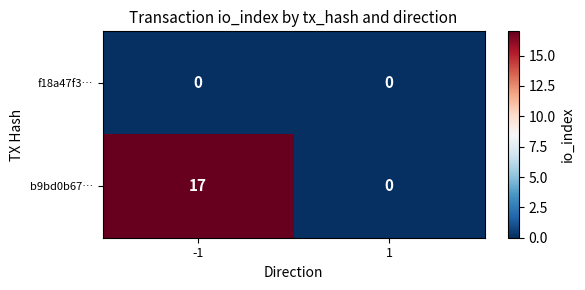

The b9bd0b67… series shows 5 at -1. True or false?

False